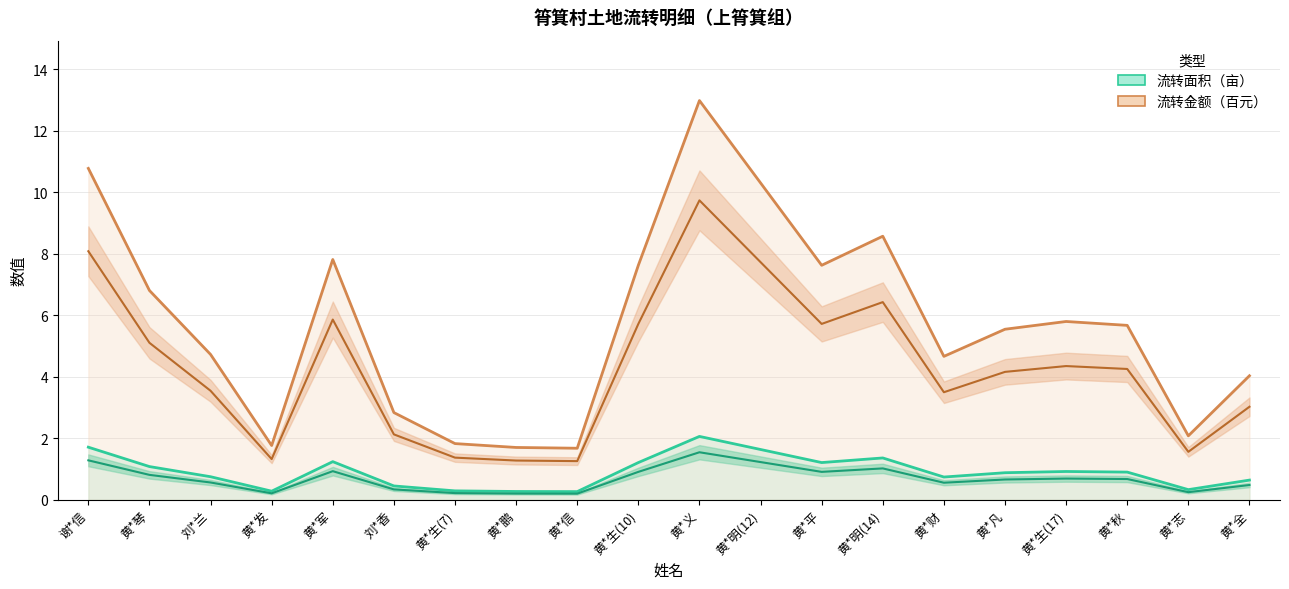

Does the chart display data point markers on the line(s)?

No